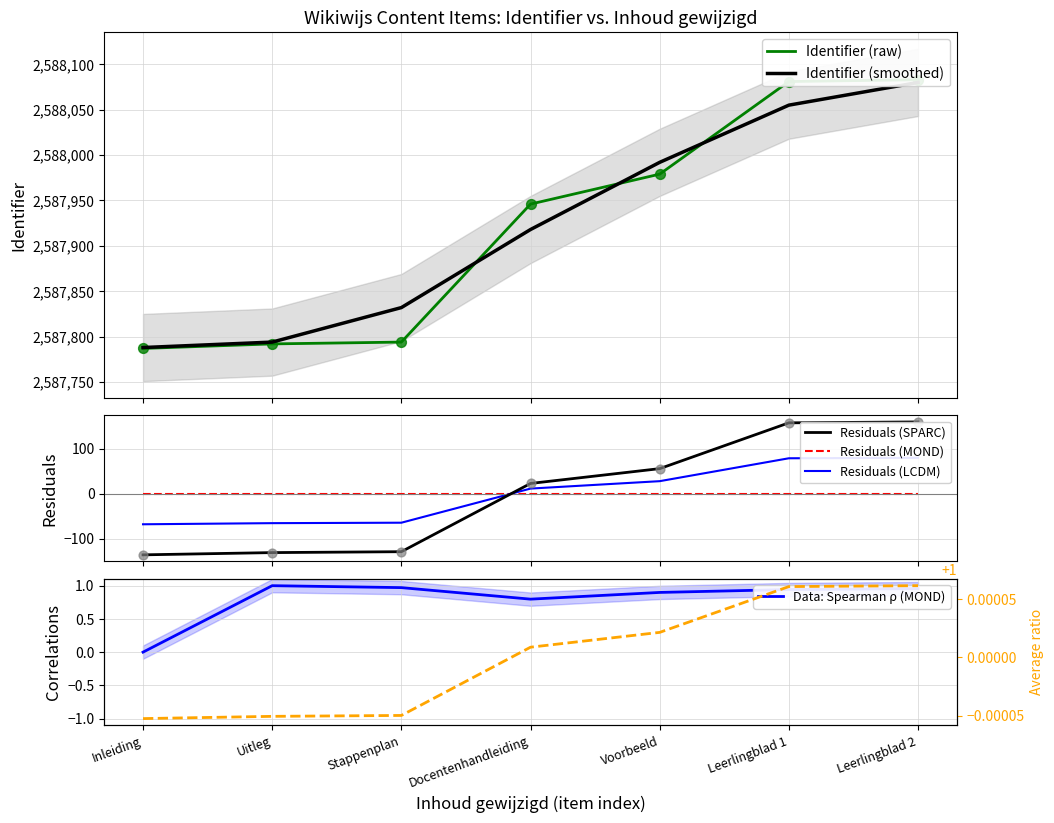

Between Voorbeeld and Leerlingblad 2, which is larger?

Leerlingblad 2